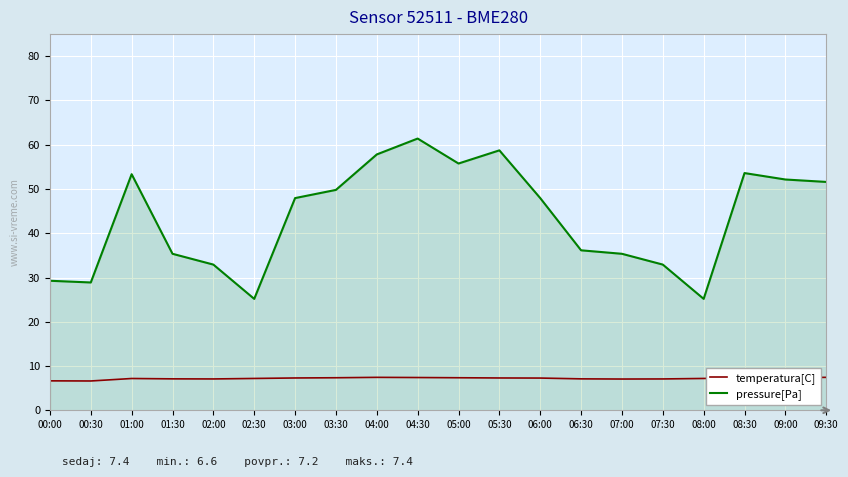

List the series in order of their overall mean, lowest first.

temperatura[C], pressure[Pa]